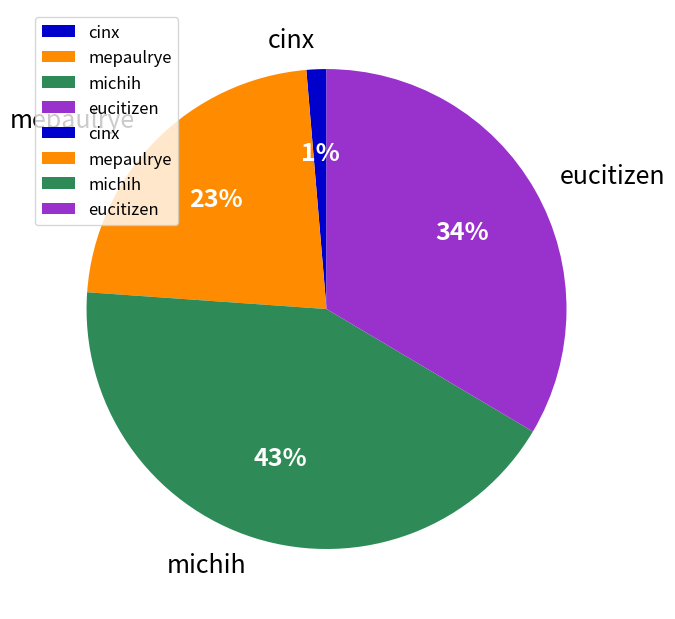

To the nearest percent, what is the combined percentage of cinx and mepaulrye?

24%